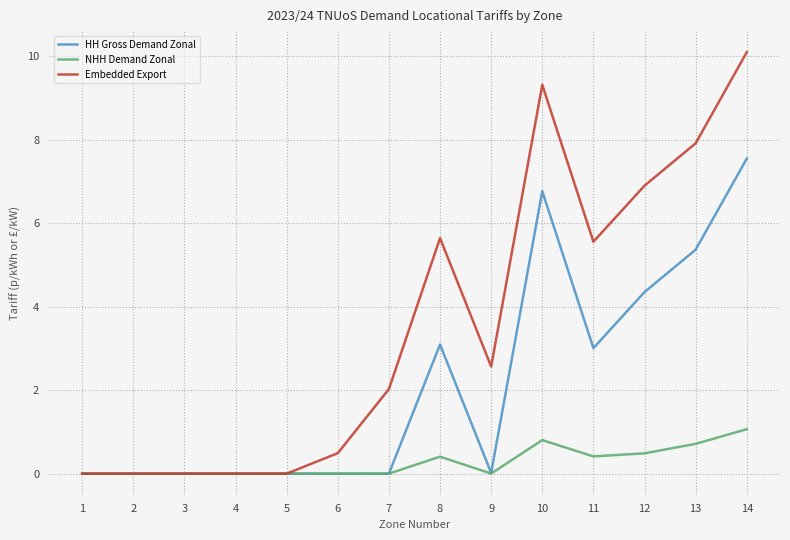

What is the difference between the highest and lowest values at 6?

0.5